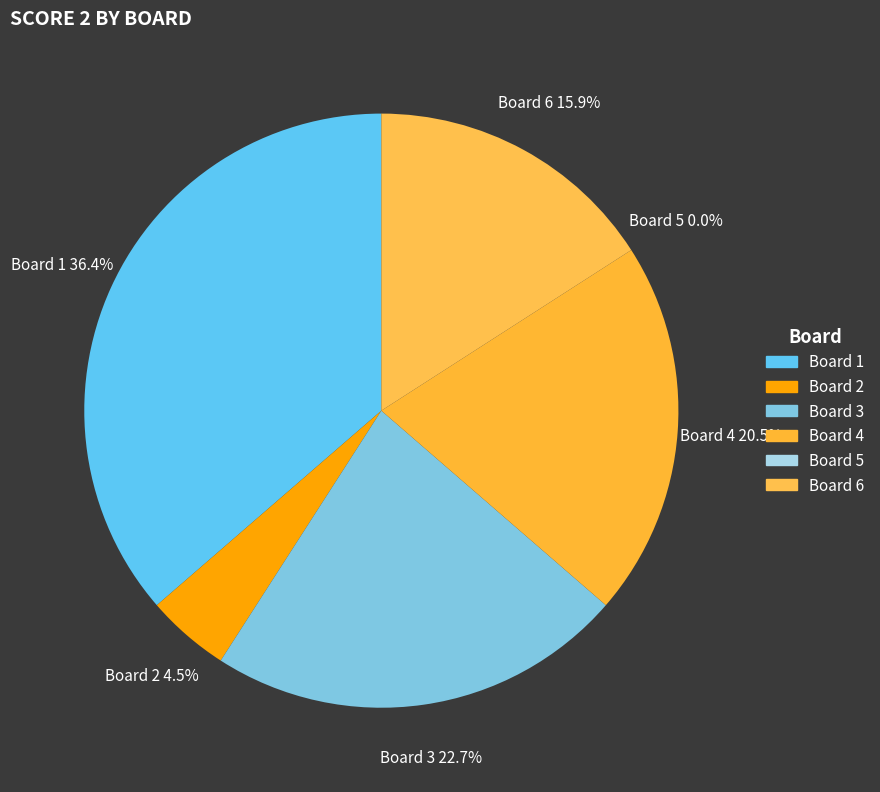

To the nearest percent, what portion does 3 represent?

23%